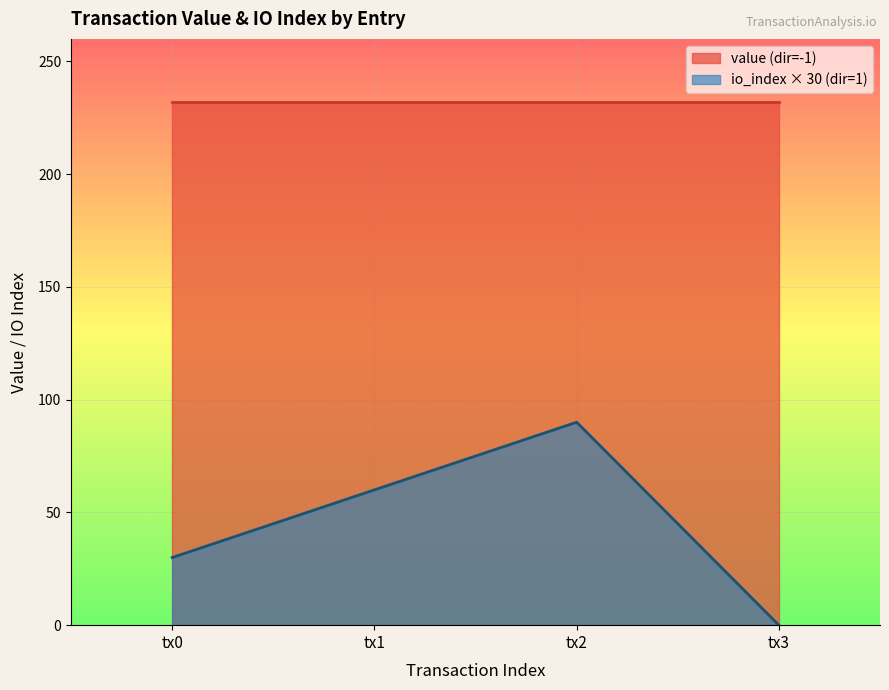

Between 1 and 1, which series saw the biggest shift?

io_index